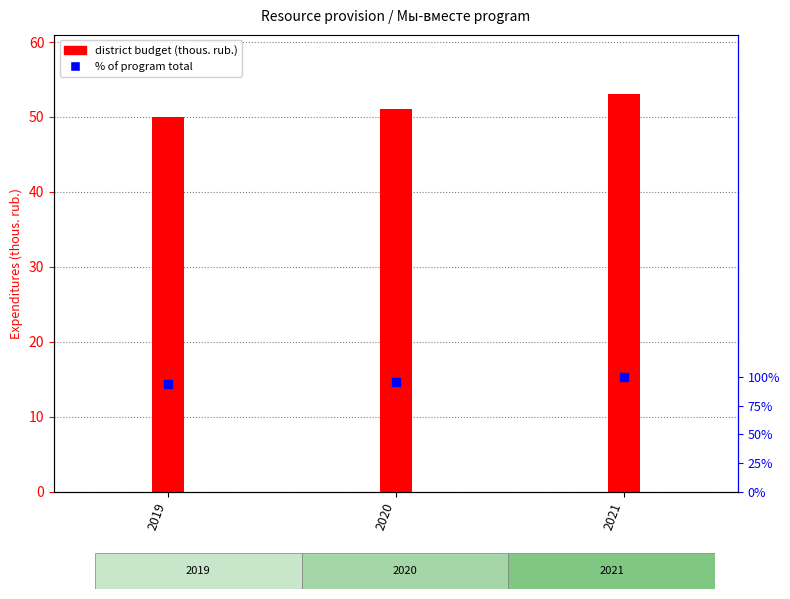

What is the total value across all series at 2019?

50.9